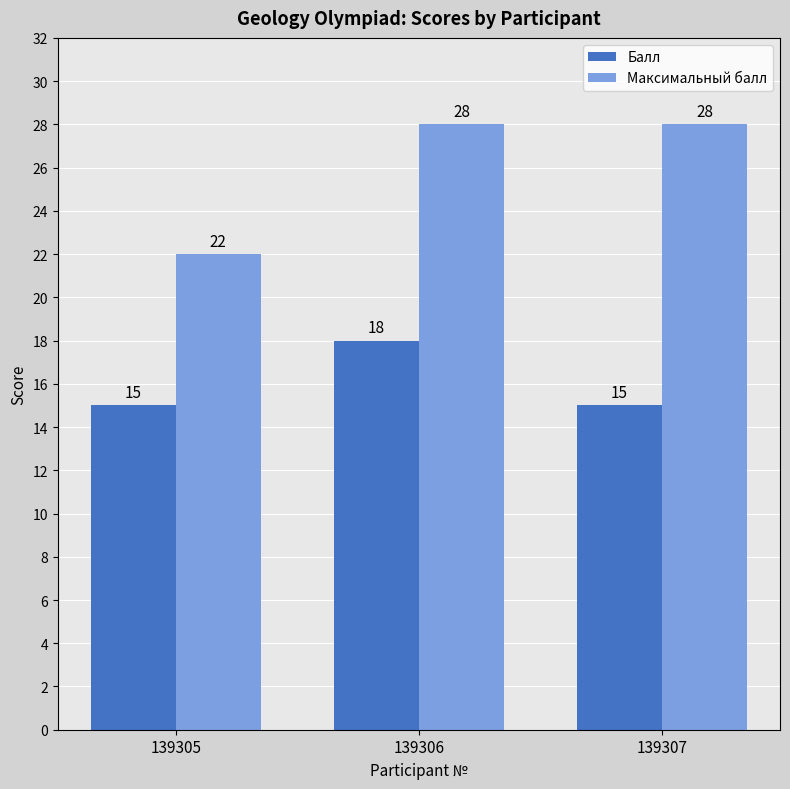

Reading left to right, transcribe all the data shown in this chart.

Балл: 15	18	15
Максимальный балл: 22	28	28